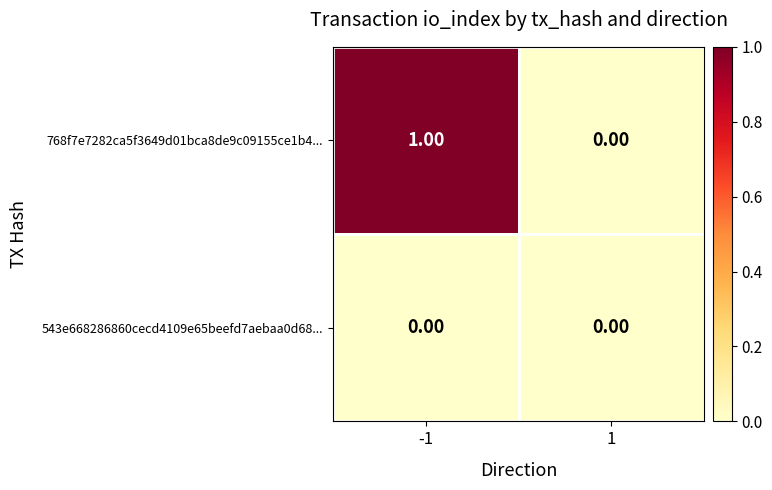

List the series in order of their overall mean, lowest first.

543e668286860cecd4109e65beefd7aebaa0d68..., 768f7e7282ca5f3649d01bca8de9c09155ce1b4...